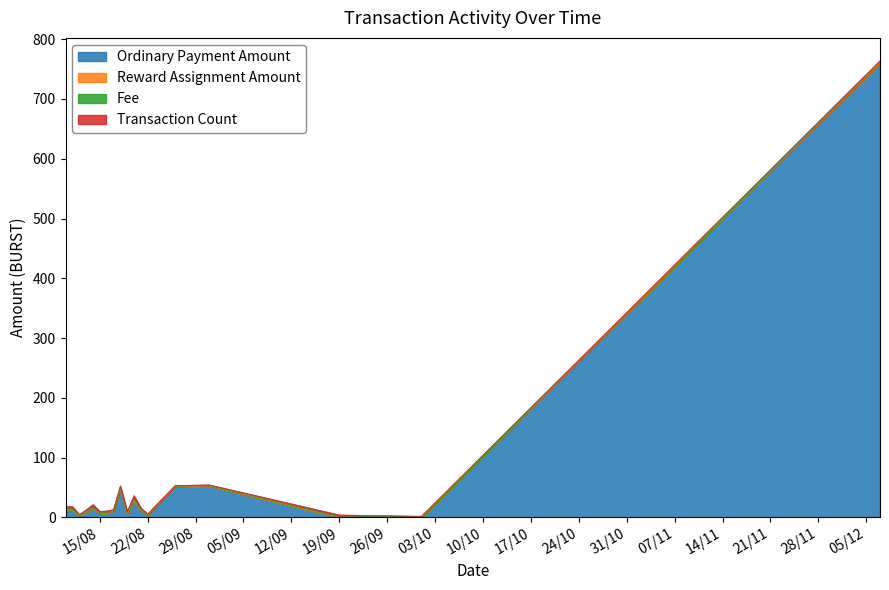

What is the average value of the Fee series?

1.9